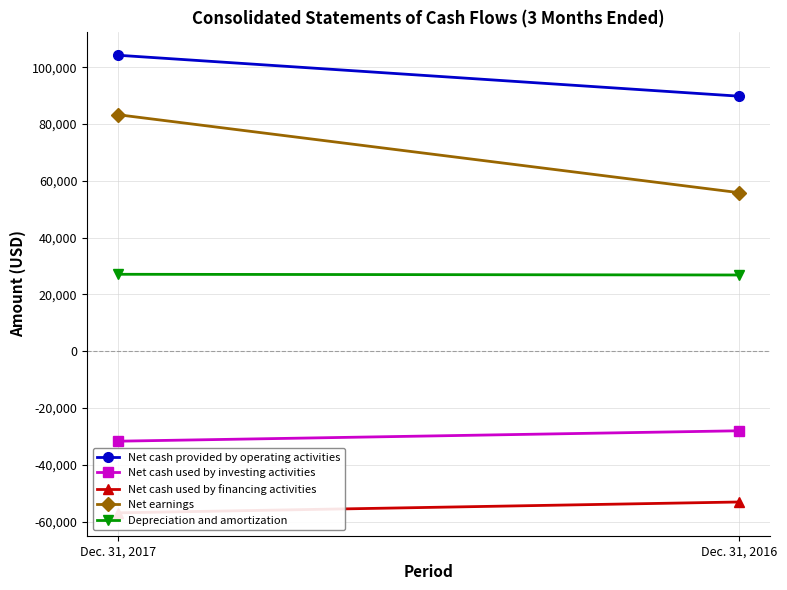

Which series has the widest spread of values?

Net earnings